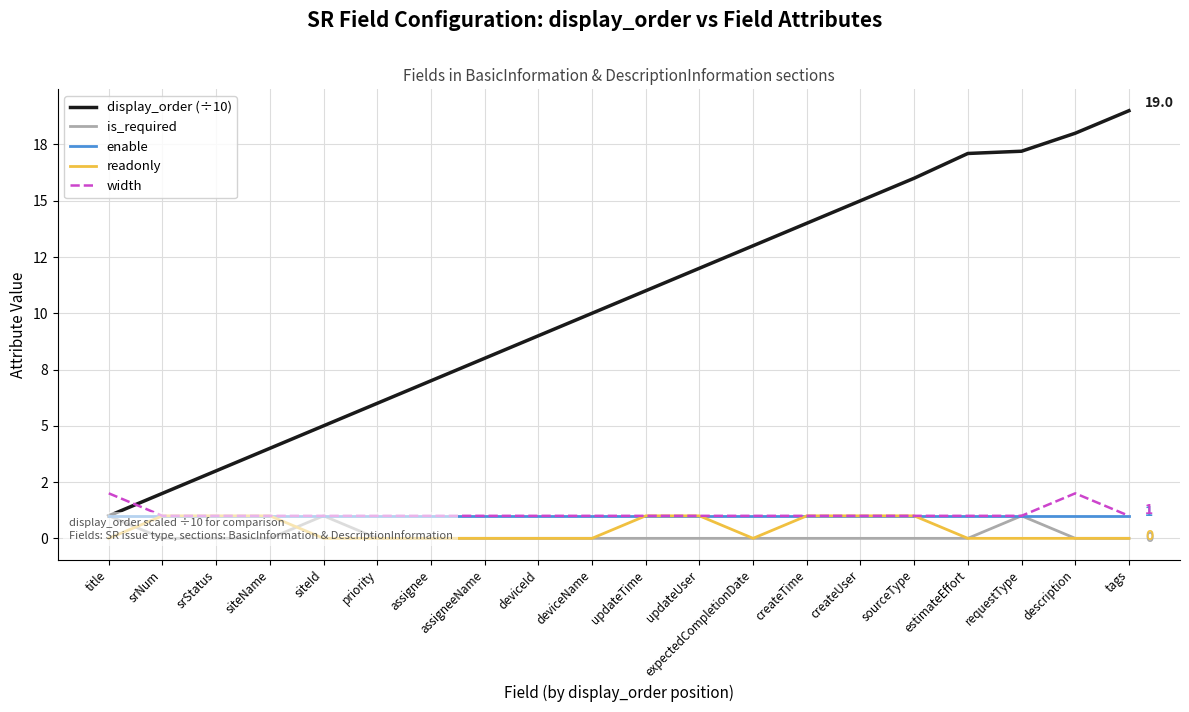

True or false: is_required and enable intersect in this chart.

False